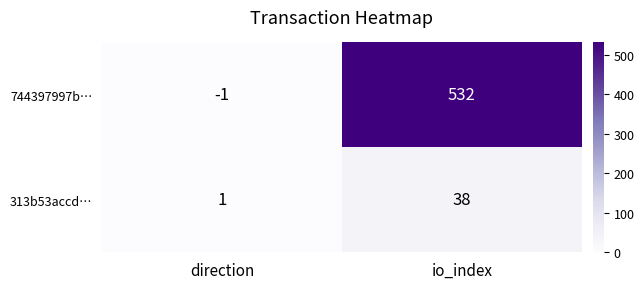

What is the difference between the maximum and minimum values in the 744397997b… series?

533